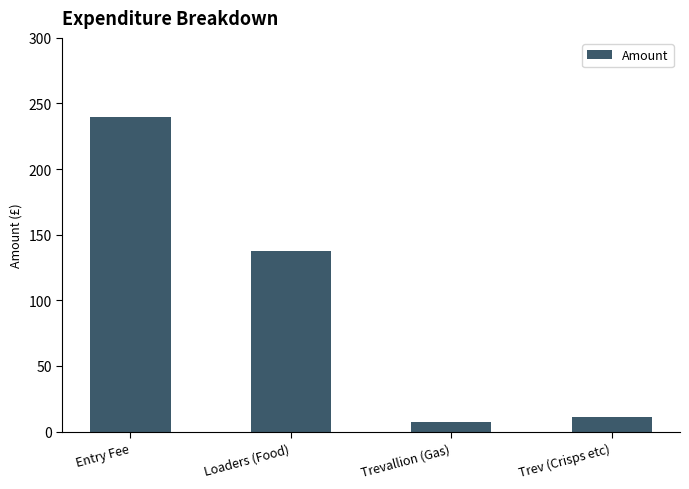

What is the ratio of the value at Entry Fee to the value at Trev (Crisps etc)?

21.8